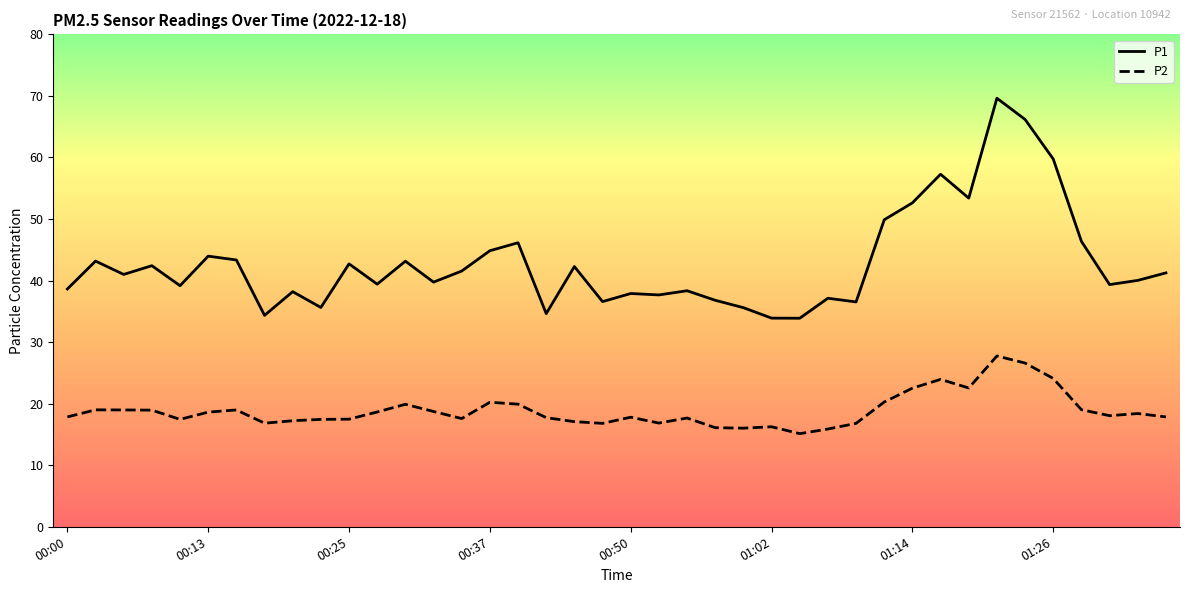

True or false: P2 and P1 cross at least once.

False